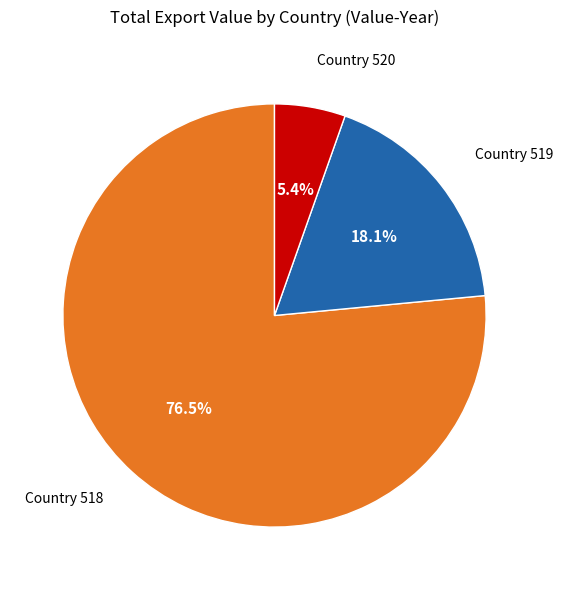

Does any single category account for the majority?

Yes